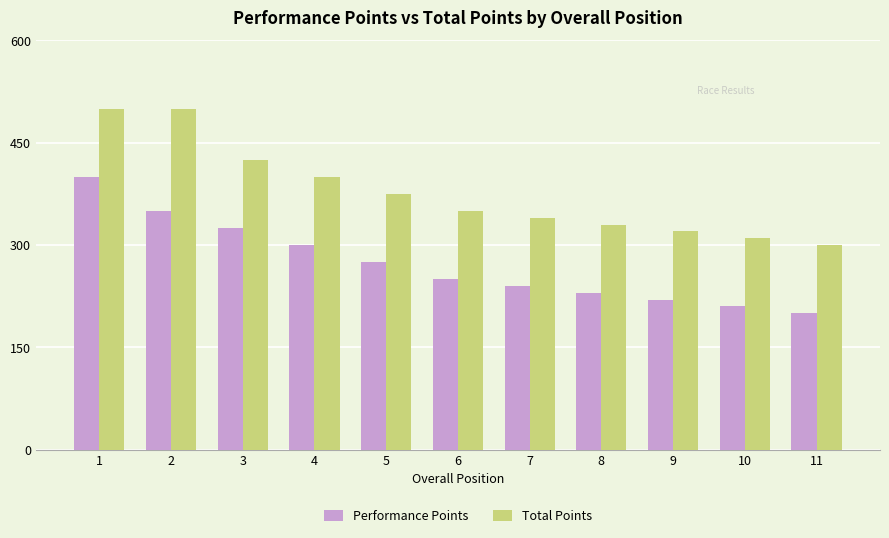

Does the chart contain any negative values?

No